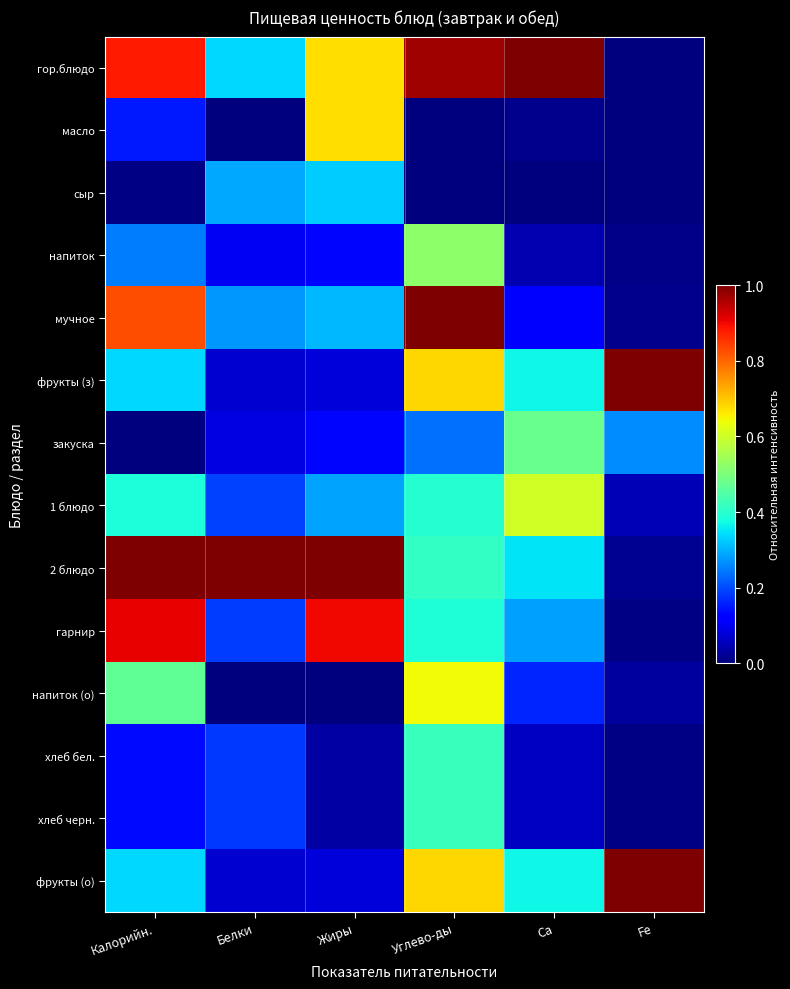

What is the spread (max minus min) of values at Белки?

1.0